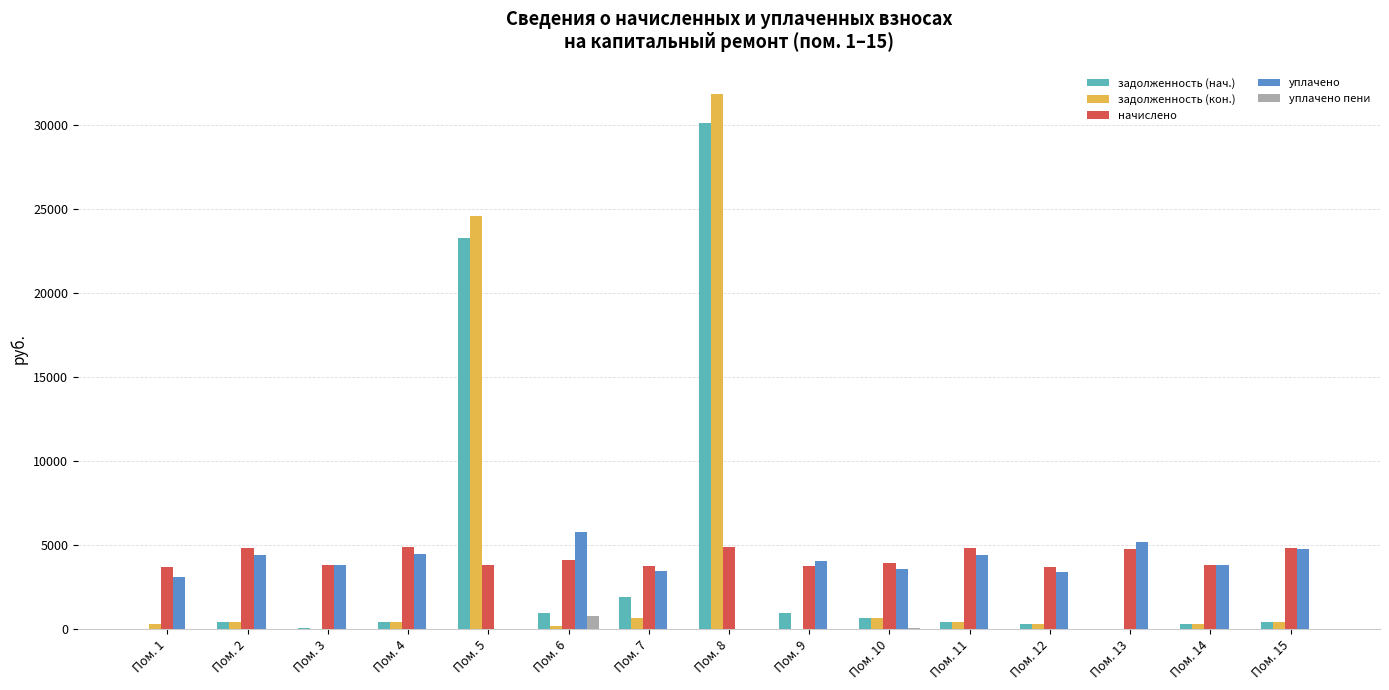

What is the greatest value displayed?

31854.1